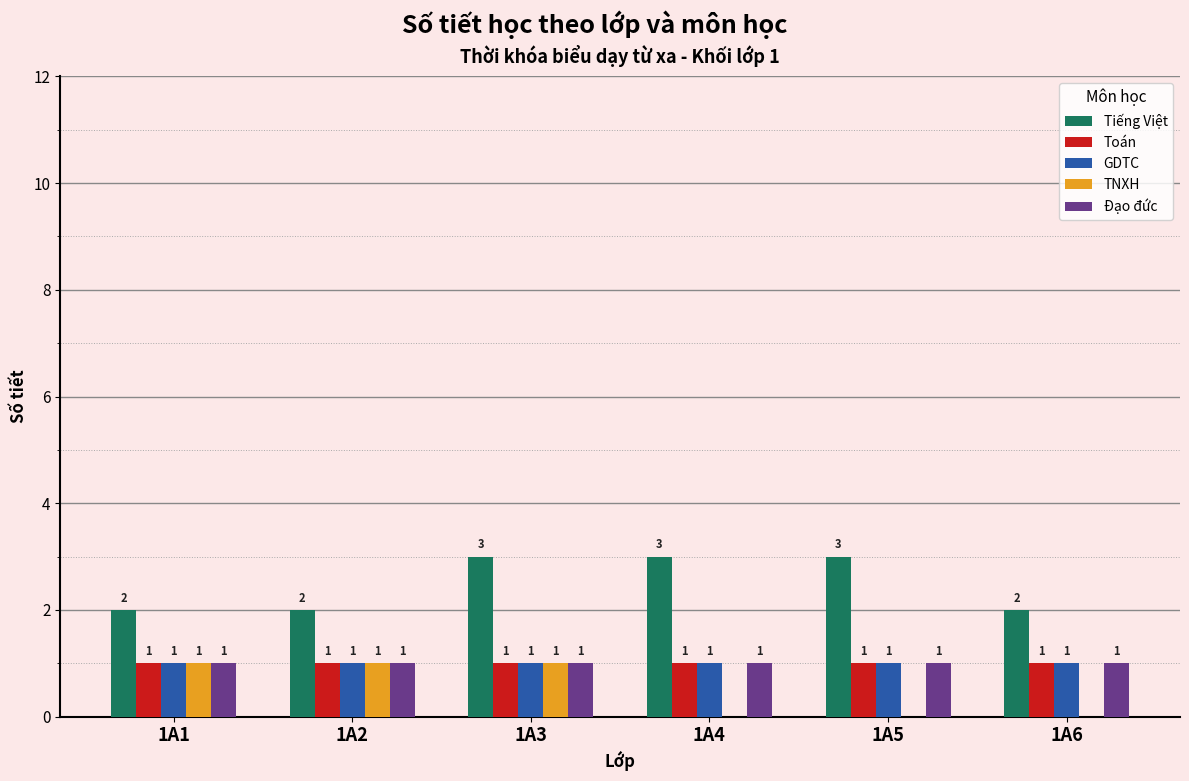

The Toán series shows 1 at 1A1. True or false?

True